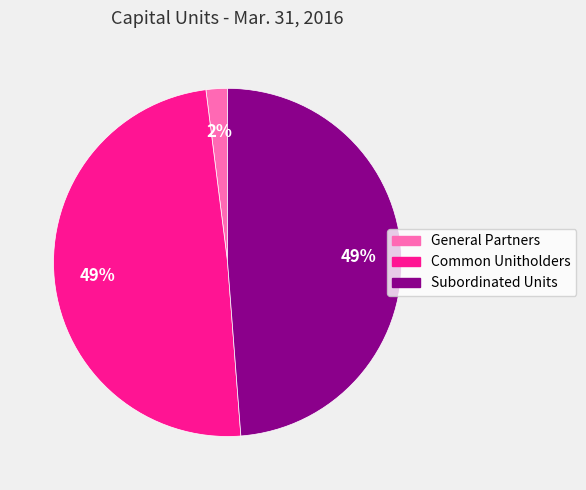

What percentage is the Subordinated Units slice, to the nearest percent?

49%